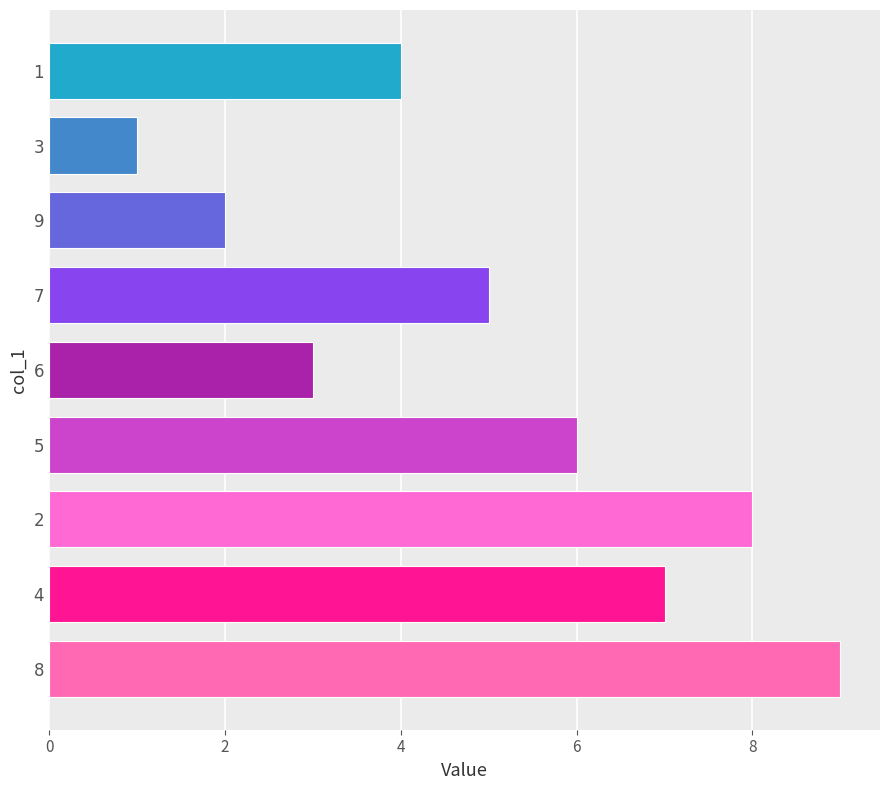

What is the ratio of the value at 2 to the value at 3?

8.0